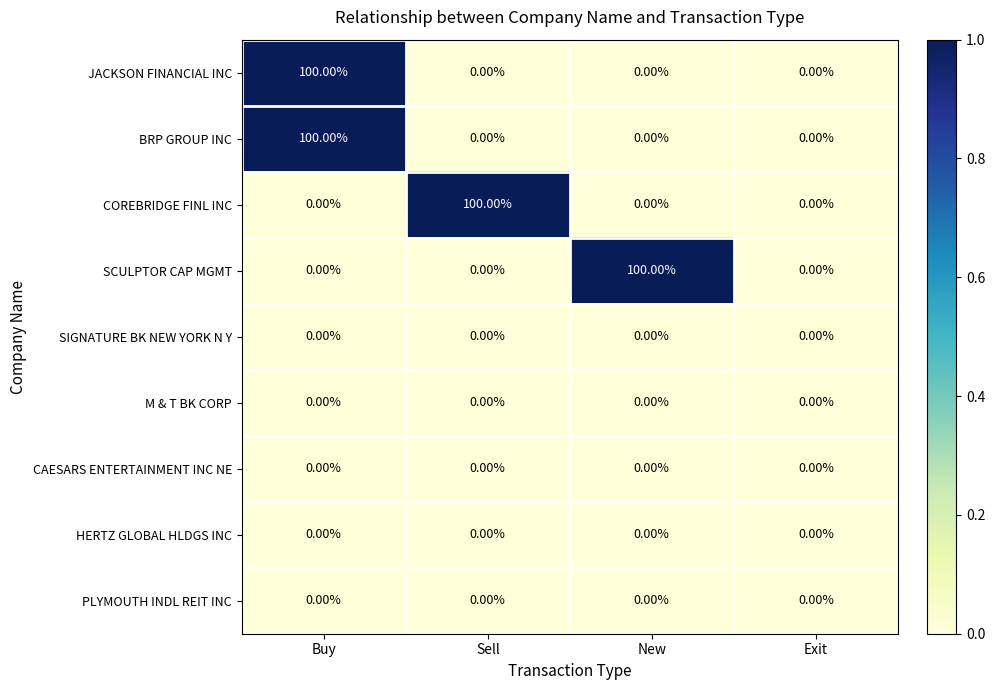

At which category is the sum across all series the highest?

Buy